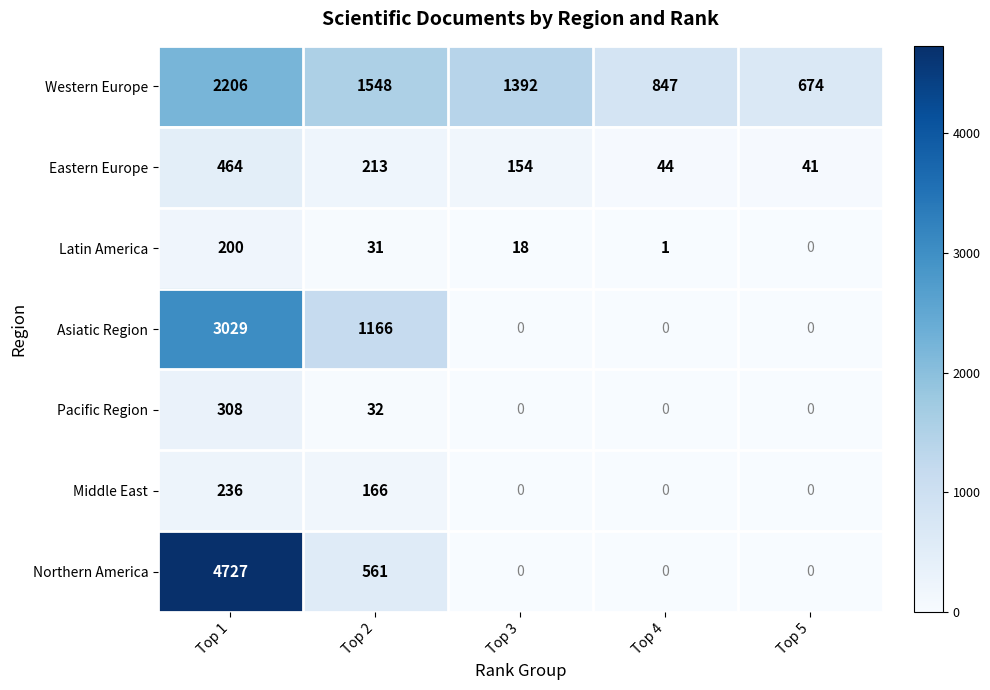

What is the difference between the highest and lowest values at Top 1?

4527